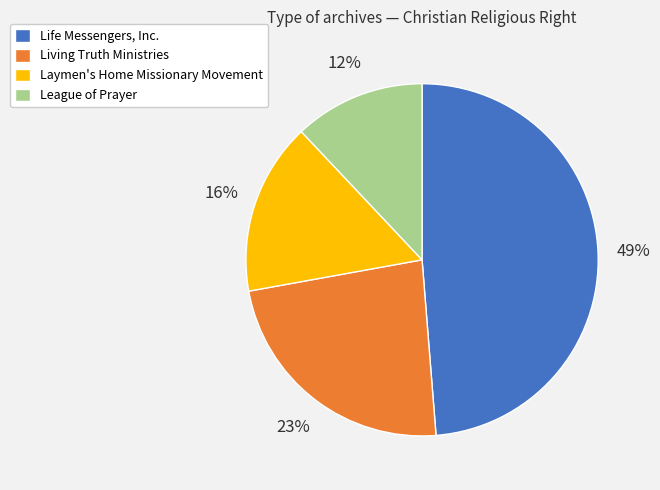

Does any single category account for the majority?

No